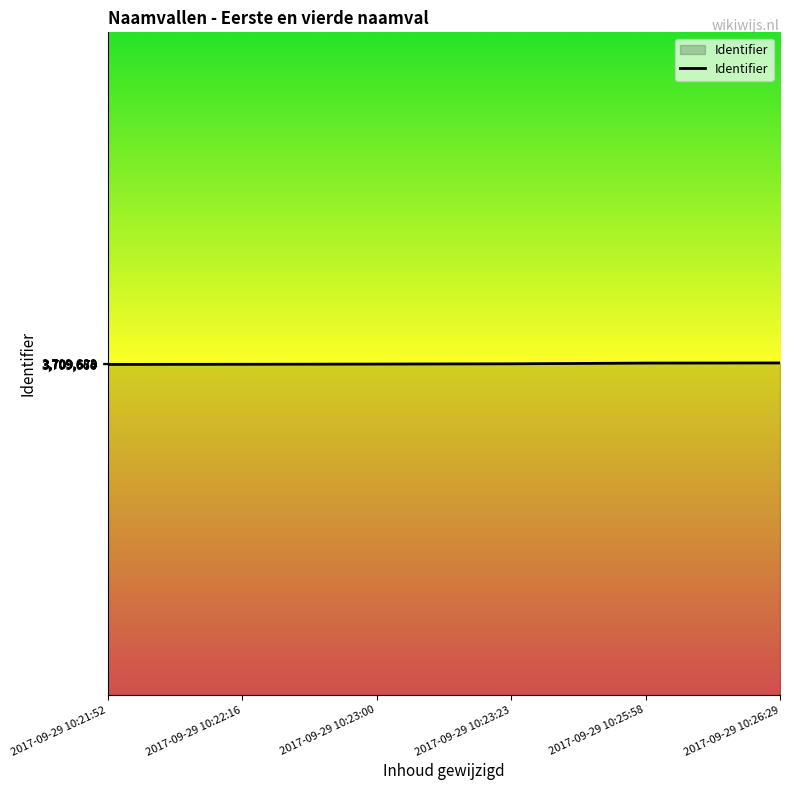

How many lines are shown in the chart?

1